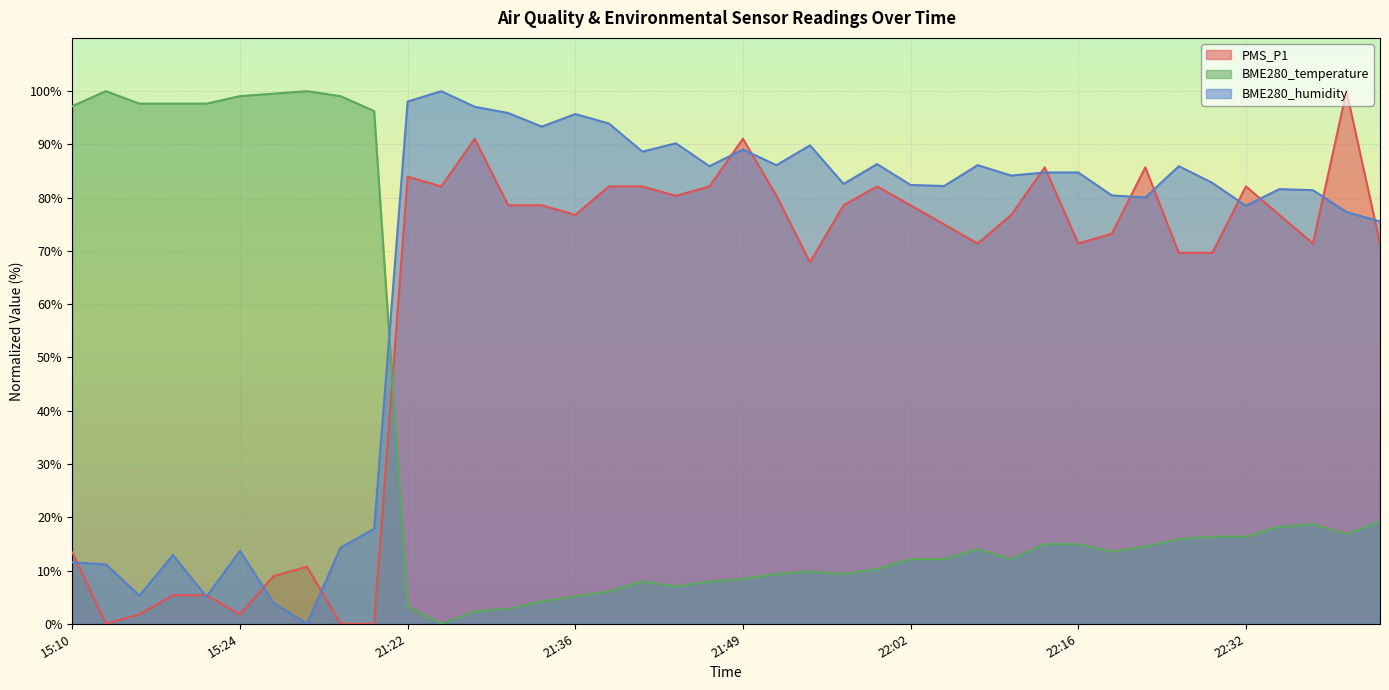

Reading left to right, transcribe all the data shown in this chart.

PMS_P1: 13.4	0.0	1.8	5.4	5.4	1.8	8.9	10.7	0.0	0.0	83.9	82.1	91.1	78.6	78.6	76.8	82.1	82.1	80.3	82.1	91.1	80.3	67.9	78.6	82.1	78.6	75.0	71.4	76.8	85.7	71.4	73.2	85.7	69.6	69.6	82.1	76.8	71.4	100.0	71.4
BME280_temperature: 97.2	100.0	97.7	97.7	97.7	99.1	99.5	100.0	99.1	96.3	3.3	0.0	2.3	2.8	4.2	5.1	6.1	7.9	7.0	7.9	8.4	9.3	9.8	9.3	10.3	12.1	12.1	14.0	12.1	15.0	15.0	13.6	14.5	15.9	16.4	16.4	18.2	18.7	16.8	19.2
BME280_humidity: 11.5	11.2	5.3	12.9	5.1	13.7	3.9	0.0	14.3	17.8	98.0	100.0	97.1	95.9	93.3	95.7	93.9	88.6	90.2	85.9	89.0	86.1	89.8	82.6	86.3	82.4	82.2	86.1	84.1	84.7	84.7	80.4	80.0	85.9	82.8	78.5	81.6	81.4	77.3	75.5